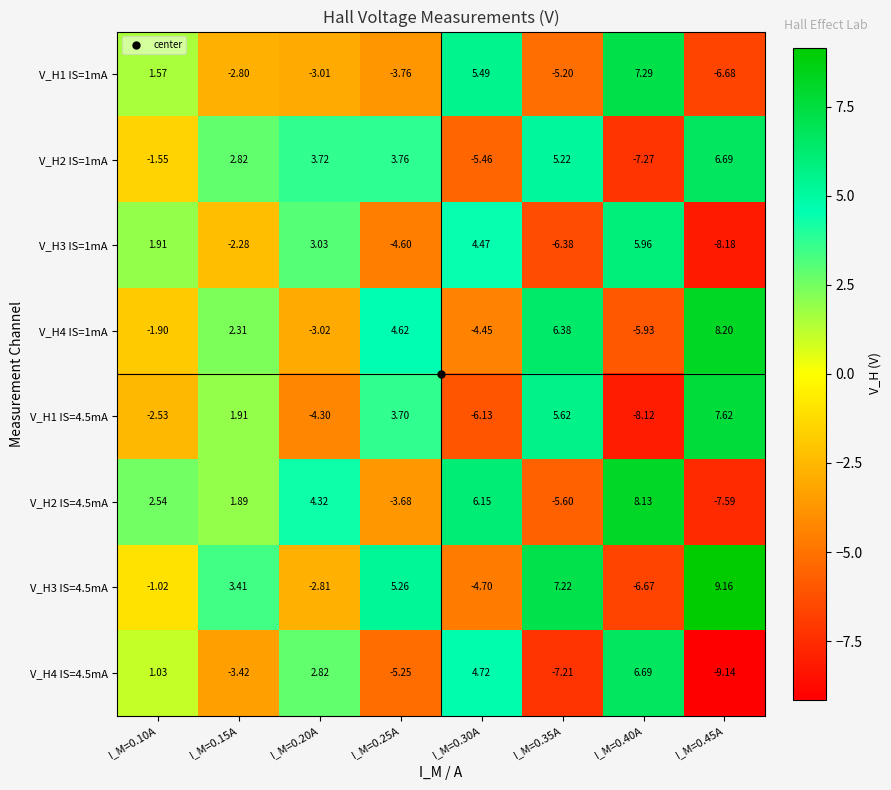

Is the value of V_H1 IS=1mA at I_M=0.45A greater than the value of V_H3 IS=1mA at I_M=0.35A?

No